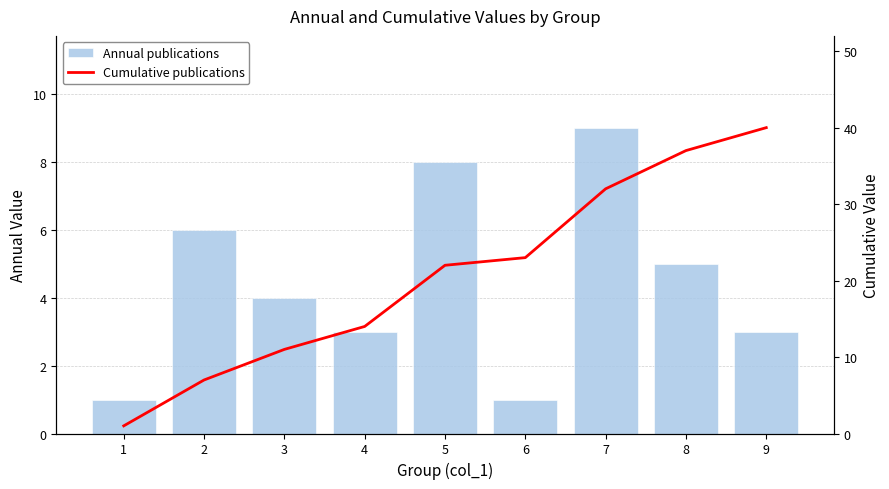

True or false: Annual publications has a value of 13 at 7.

False